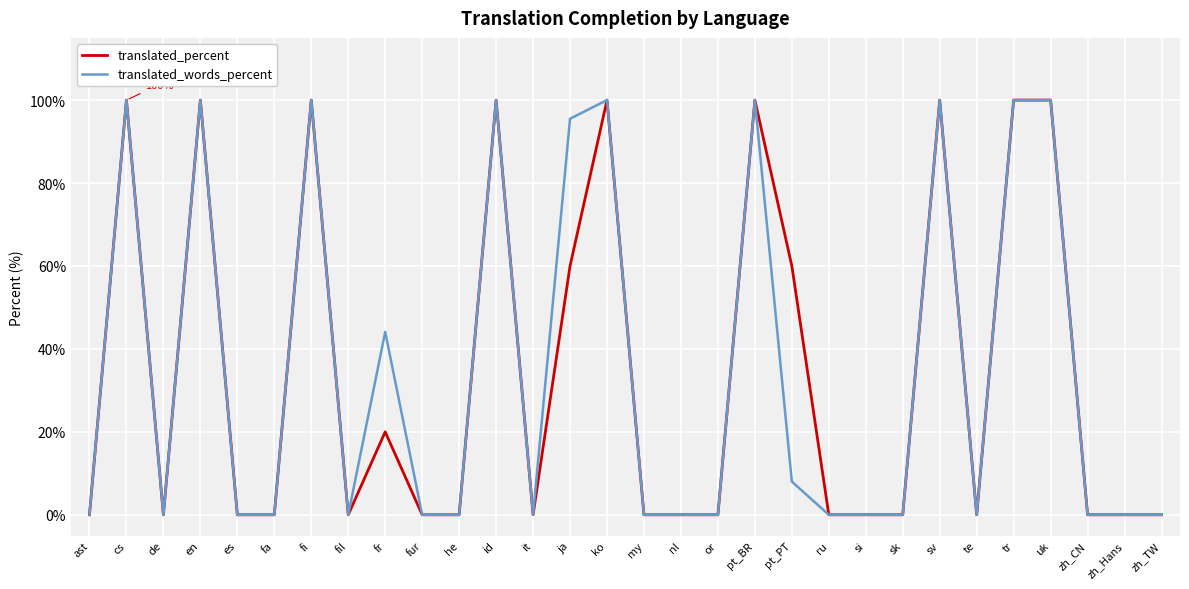

What are all the series names shown in the legend?

translated_percent, translated_words_percent